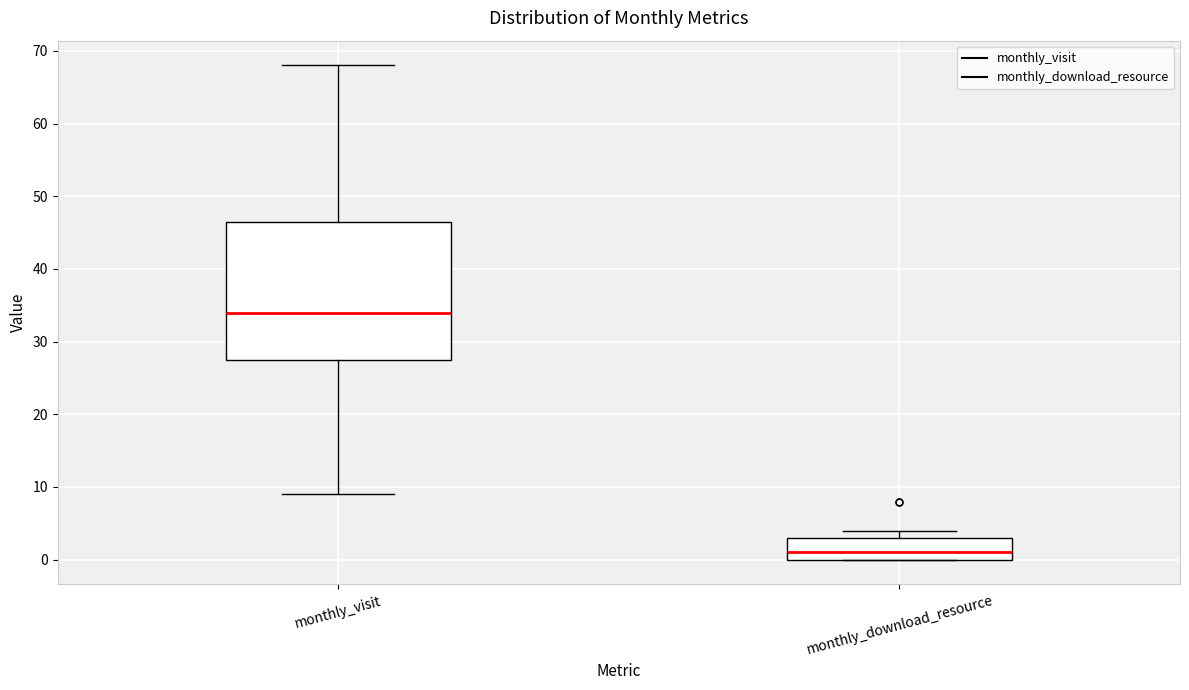

Which box's median line is the lowest?

monthly_download_resource